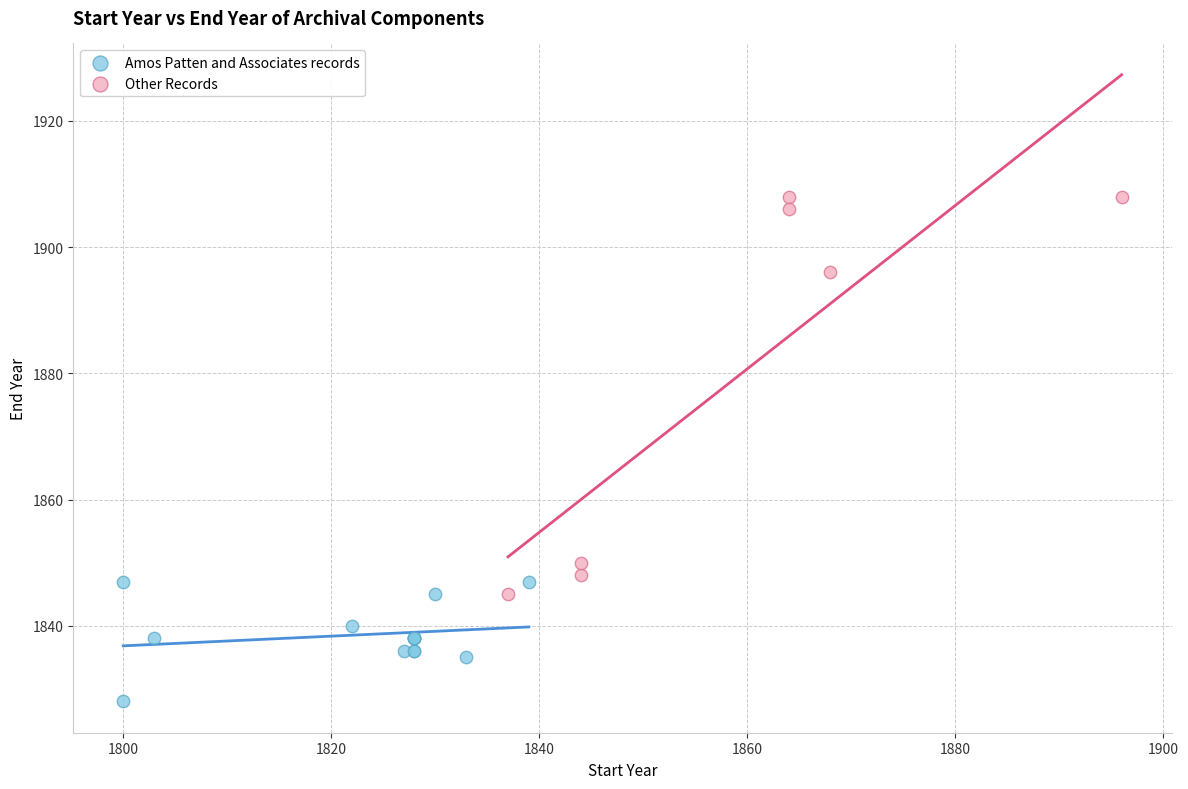

Which series reaches the maximum Y coordinate?

Other Records